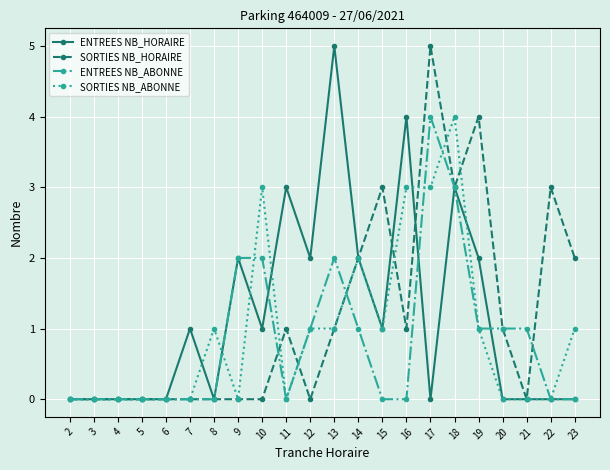

Is this an area chart (filled region under the line)?

No